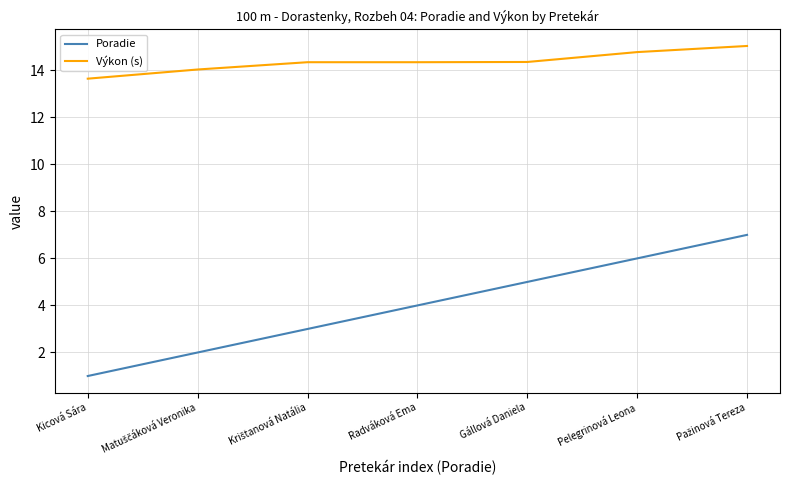

True or false: Poradie has more than 0 interior local peaks.

False